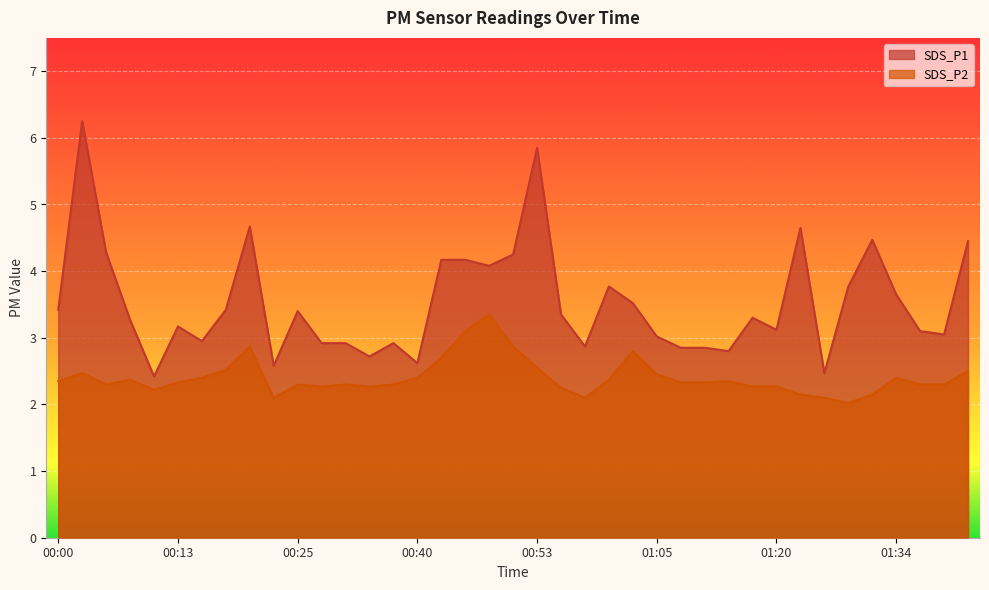

What is the average value of the SDS_P1 series?

3.5